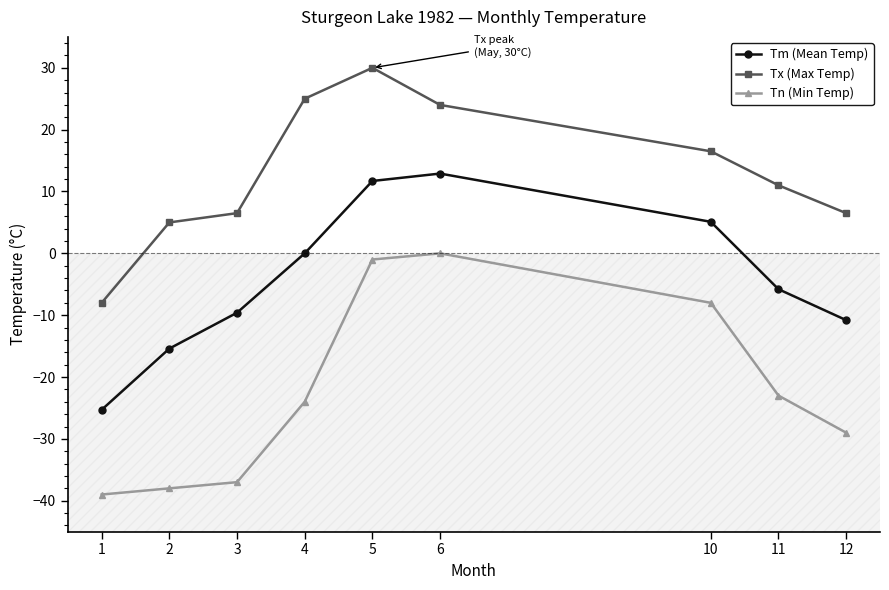

The Tx (Max Temp) series shows 25.0 at 4. True or false?

True